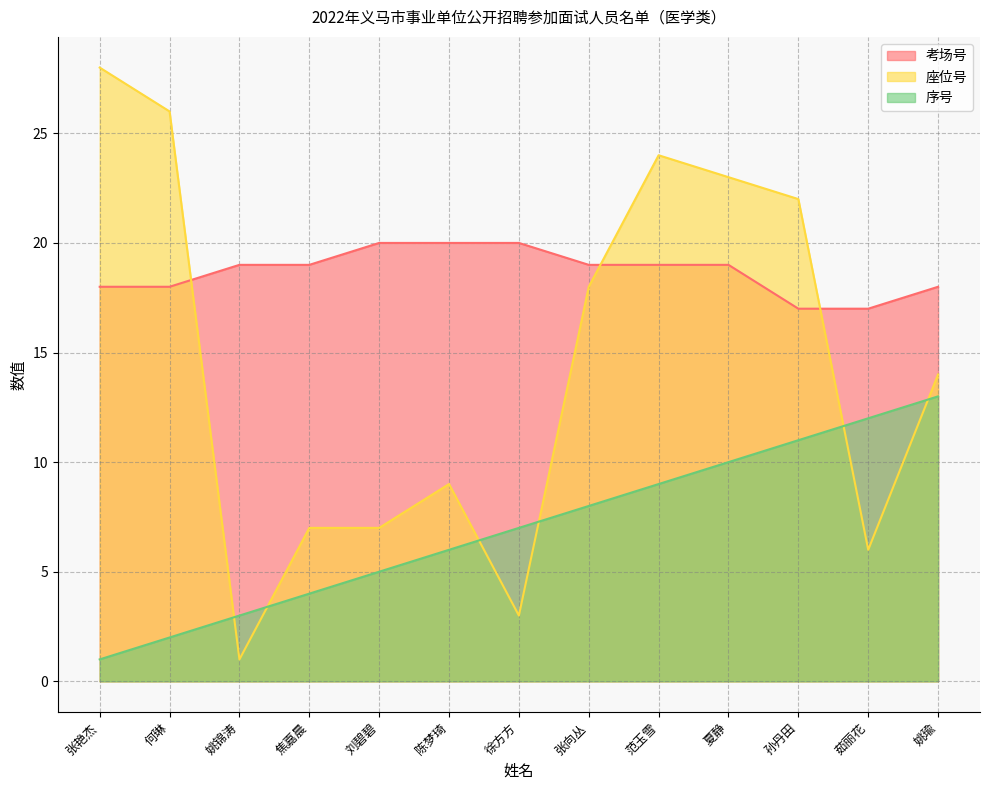

Is it true that 序号 equals 14 at 孙丹田?

False